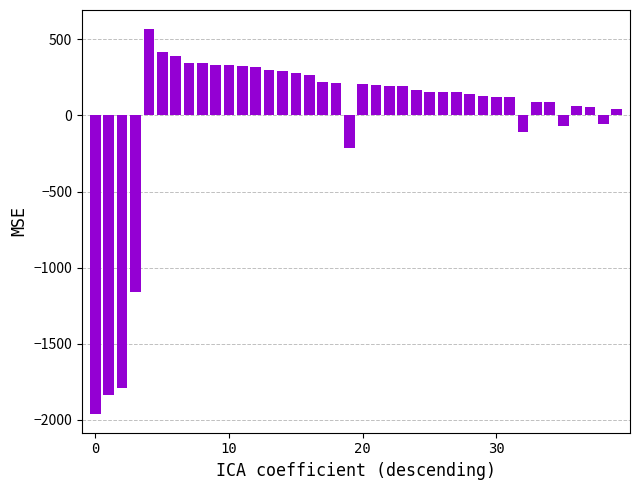

What is the greatest value displayed?

566.6